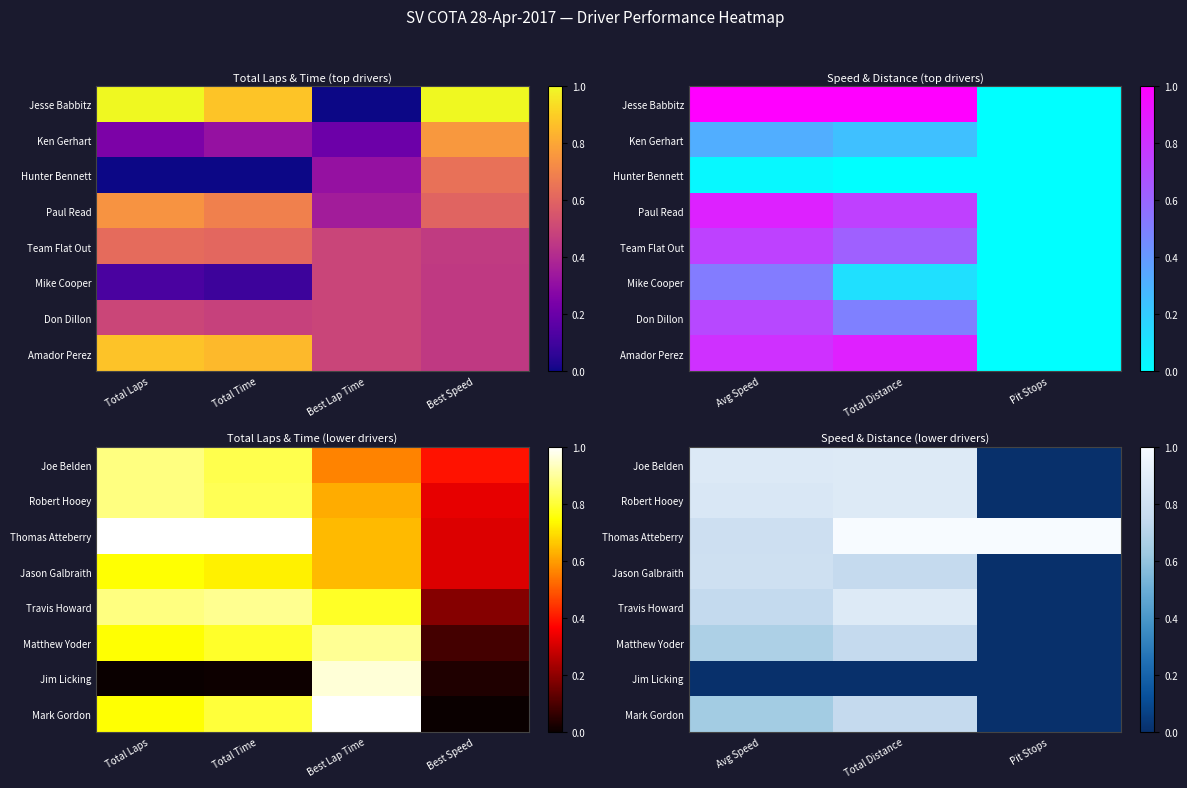

The value of Travis Howard at Total Distance is 0.9. True or false?

True